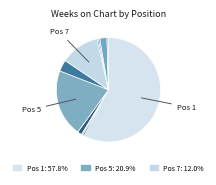

How many slices are in this pie chart?

11